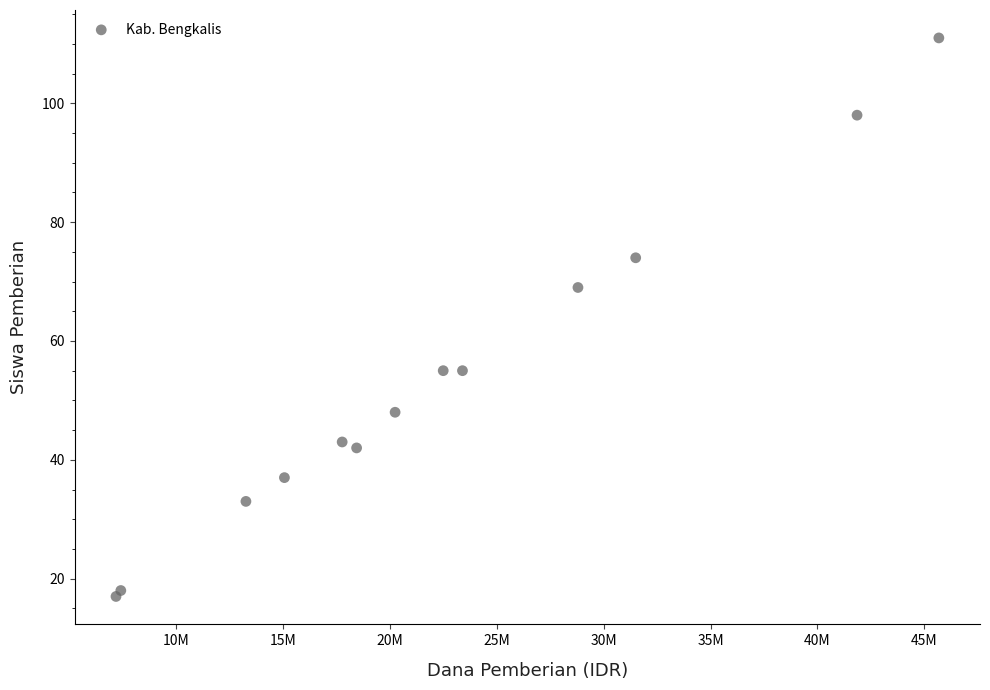

What Y value in the scatter plot is closest to 64?

69